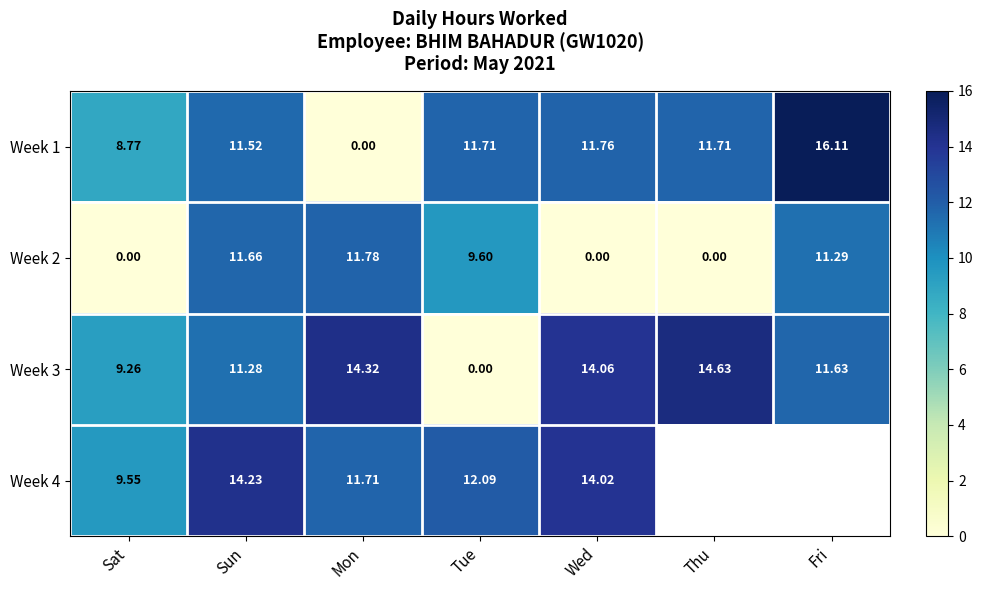

What is the greatest value displayed?

16.1